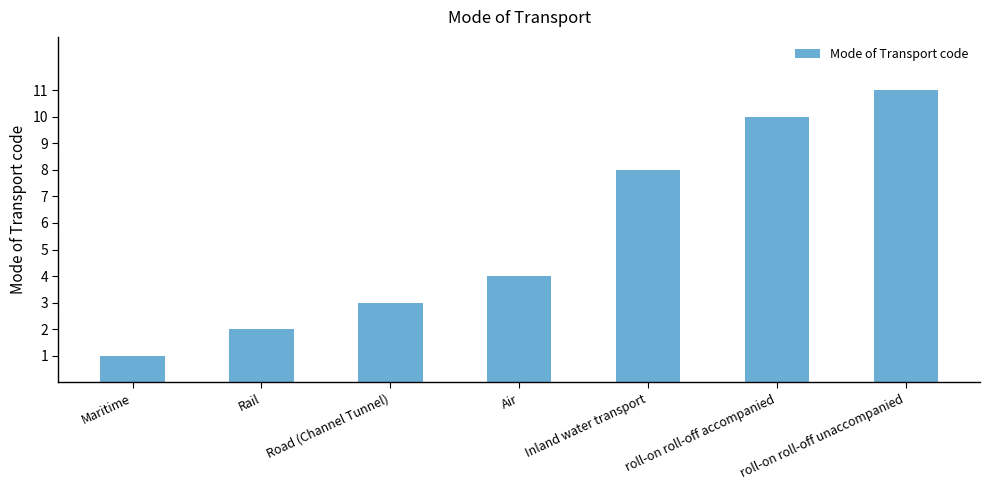

What position from the right is Road (Channel Tunnel)?

5